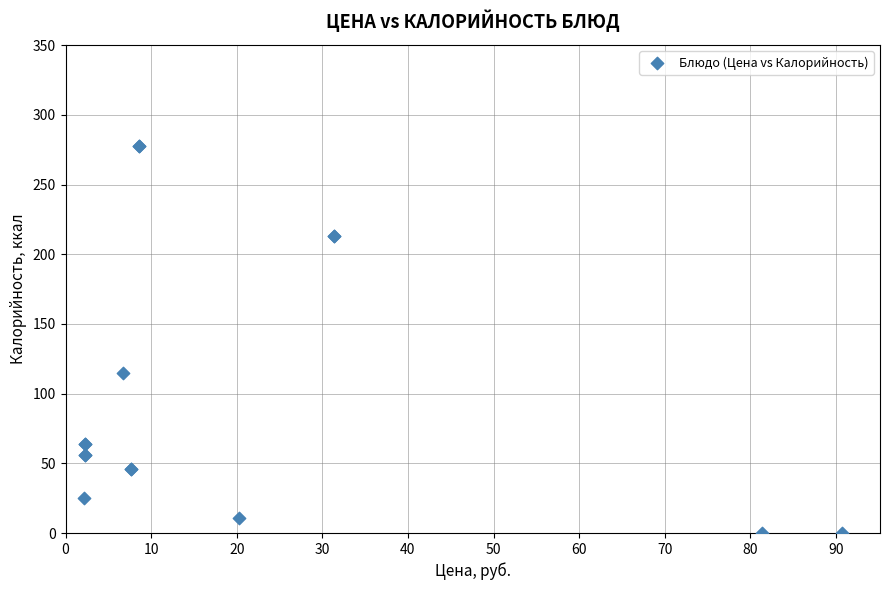

What Y value in the scatter plot is closest to 139?

115